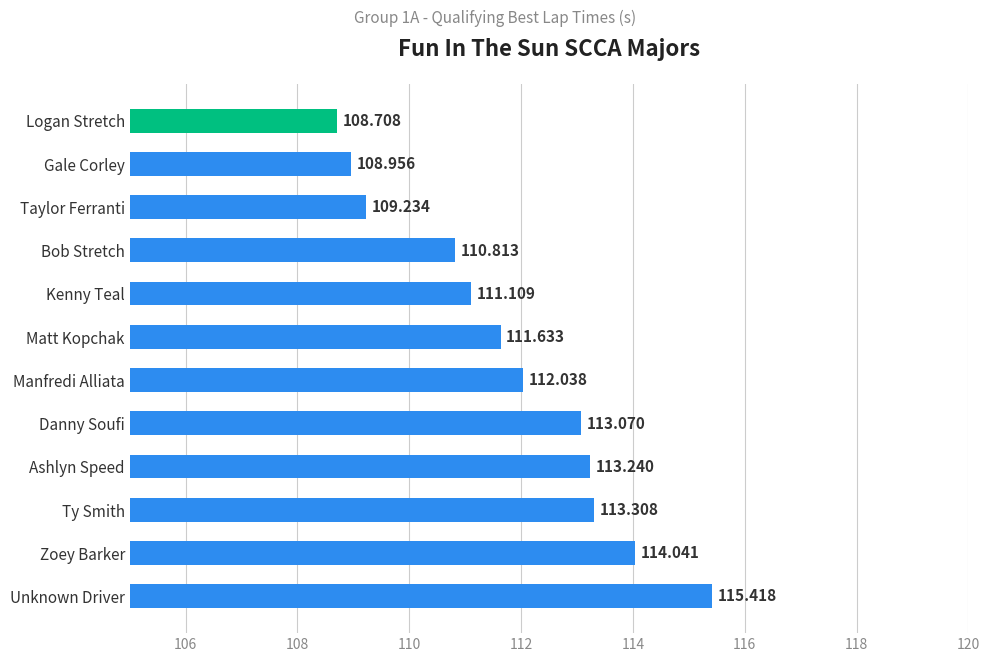

At which category does the chart reach its peak across all series?

Unknown Driver